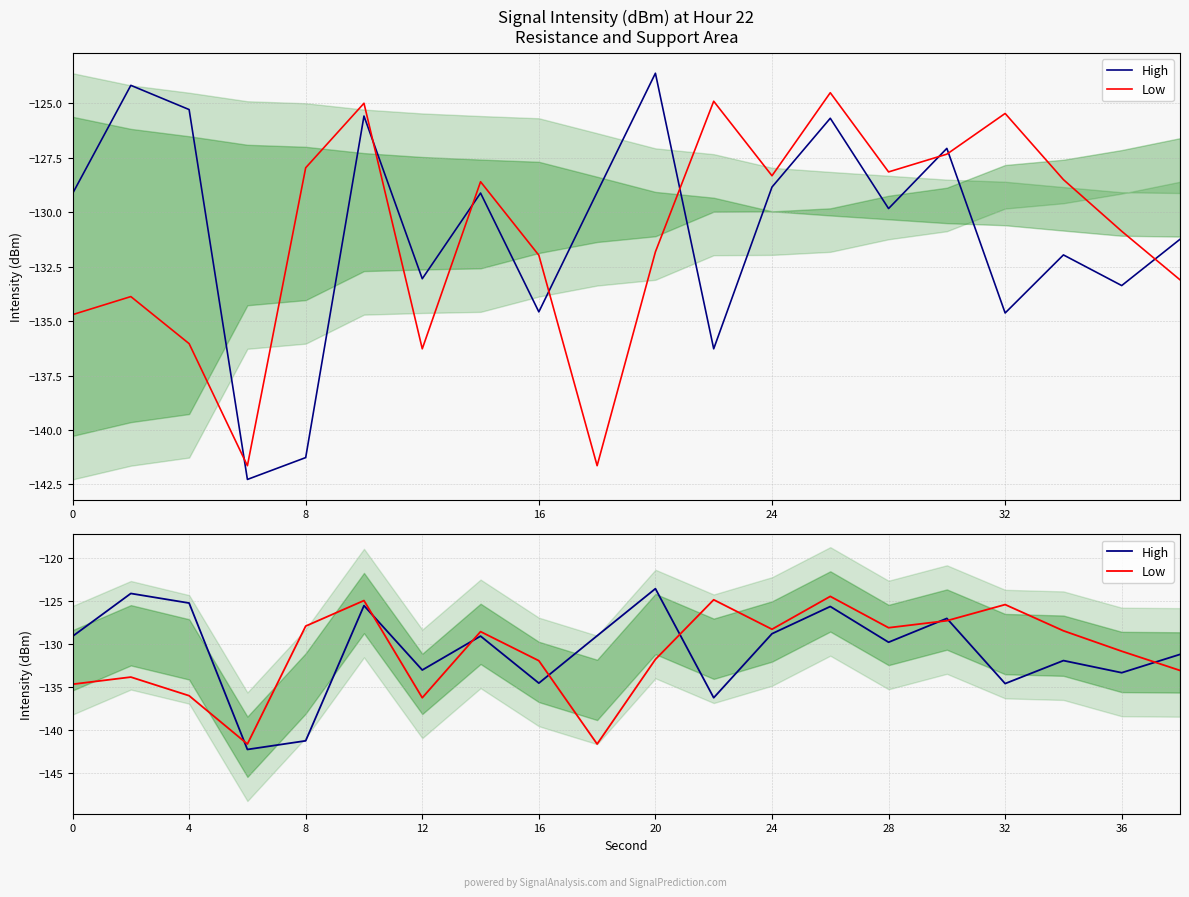

How many values in the High series are below -129?

13